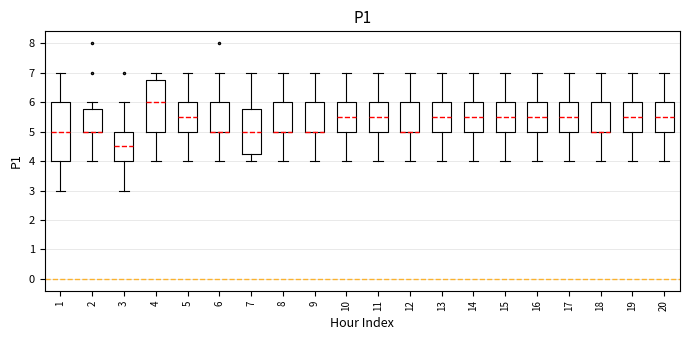

Reading left to right, transcribe this box plot: for each box, give where its median line is, the range the box spans, and where its two whiskers end, as read against the y-axis. The values are not printed on the chart, so give them approximately, as read against the axis.

1: median 5.0, box 4.0 to 6.0, whiskers 3.0 to 7.0
2: median 5.0 (drawn on the box's lower edge), box 5.0 to 5.8, whiskers 4.0 to 6.0
3: median 4.5, box 4.0 to 5.0, whiskers 3.0 to 6.0
4: median 6.0, box 5.0 to 6.8, whiskers 4.0 to 7.0
5: median 5.5, box 5.0 to 6.0, whiskers 4.0 to 7.0
6: median 5.0 (drawn on the box's lower edge), box 5.0 to 6.0, whiskers 4.0 to 7.0
7: median 5.0, box 4.3 to 5.8, whiskers 4.0 to 7.0
8: median 5.0 (drawn on the box's lower edge), box 5.0 to 6.0, whiskers 4.0 to 7.0
9: median 5.0 (drawn on the box's lower edge), box 5.0 to 6.0, whiskers 4.0 to 7.0
10: median 5.5, box 5.0 to 6.0, whiskers 4.0 to 7.0
11: median 5.5, box 5.0 to 6.0, whiskers 4.0 to 7.0
12: median 5.0 (drawn on the box's lower edge), box 5.0 to 6.0, whiskers 4.0 to 7.0
13: median 5.5, box 5.0 to 6.0, whiskers 4.0 to 7.0
14: median 5.5, box 5.0 to 6.0, whiskers 4.0 to 7.0
15: median 5.5, box 5.0 to 6.0, whiskers 4.0 to 7.0
16: median 5.5, box 5.0 to 6.0, whiskers 4.0 to 7.0
17: median 5.5, box 5.0 to 6.0, whiskers 4.0 to 7.0
18: median 5.0 (drawn on the box's lower edge), box 5.0 to 6.0, whiskers 4.0 to 7.0
19: median 5.5, box 5.0 to 6.0, whiskers 4.0 to 7.0
20: median 5.5, box 5.0 to 6.0, whiskers 4.0 to 7.0